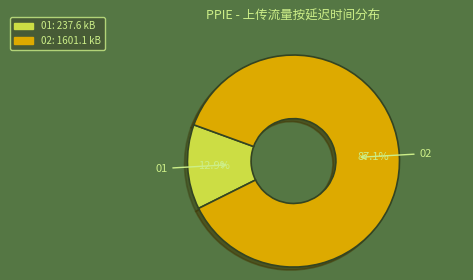

Between 02 and 01, which is larger?

02